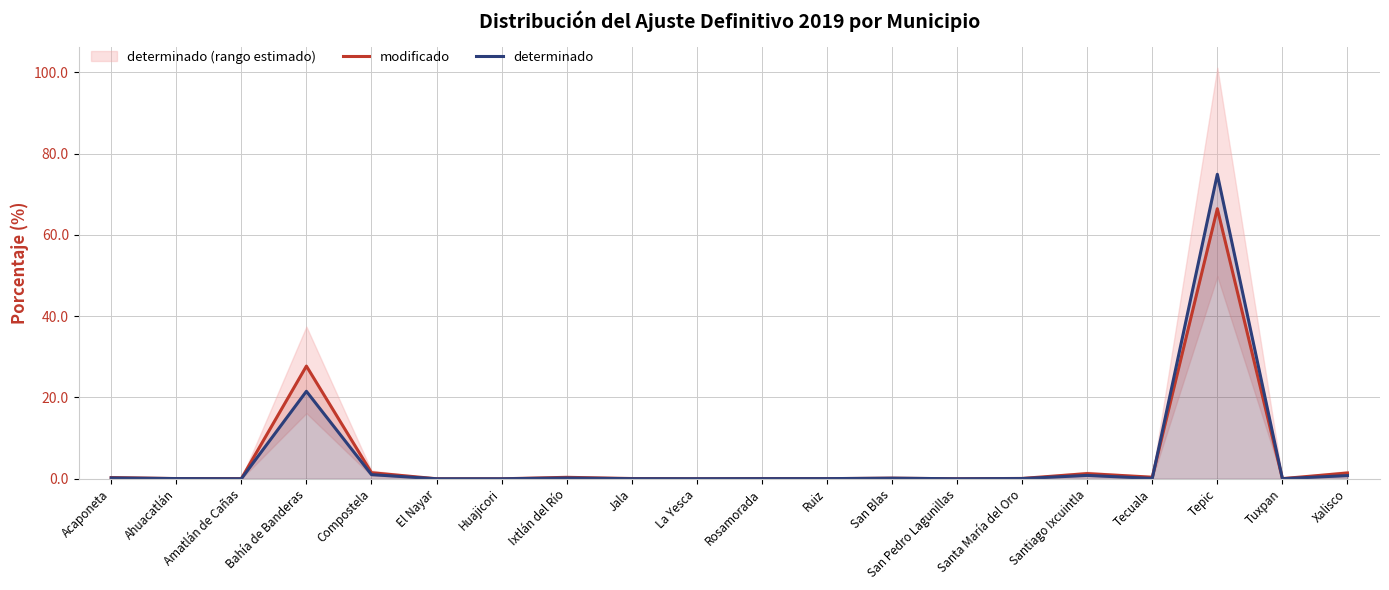

Reading right to left, list all the values displayed in this chart.

modificado: Xalisco=1.4	Tuxpan=0.0	Tepic=66.4	Tecuala=0.4	Santiago Ixcuintla=1.3	Santa María del Oro=0.1	San Pedro Lagunillas=0.0	San Blas=0.2	Ruiz=0.0	Rosamorada=0.1	La Yesca=0.0	Jala=0.1	Ixtlán del Río=0.4	Huajicori=0.0	El Nayar=0.0	Compostela=1.5	Bahía de Banderas=27.7	Amatlán de Cañas=0.0	Ahuacatlán=0.1	Acaponeta=0.3
determinado: Xalisco=0.8	Tuxpan=0.0	Tepic=74.9	Tecuala=0.1	Santiago Ixcuintla=0.8	Santa María del Oro=0.1	San Pedro Lagunillas=0.0	San Blas=0.1	Ruiz=0.0	Rosamorada=0.0	La Yesca=0.0	Jala=0.0	Ixtlán del Río=0.2	Huajicori=0.0	El Nayar=0.0	Compostela=1.0	Bahía de Banderas=21.5	Amatlán de Cañas=0.0	Ahuacatlán=0.1	Acaponeta=0.2